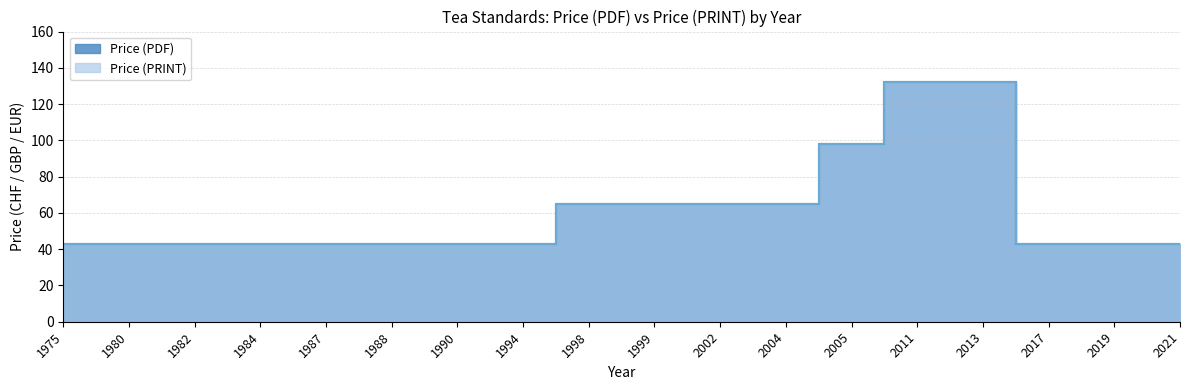

Reading left to right, transcribe all the data shown in this chart.

Price (PDF): 1975=43	1980=43	1982=43	1984=43	1987=43	1988=43	1990=43	1994=43	1998=65	1999=65	2002=65	2004=65	2005=98	2011=132	2013=132	2017=43	2019=43	2021=43
Price (PRINT): 1975=43	1980=43	1982=43	1984=43	1987=43	1988=43	1990=43	1994=43	1998=65	1999=65	2002=65	2004=65	2005=98	2011=132	2013=132	2017=43	2019=43	2021=43